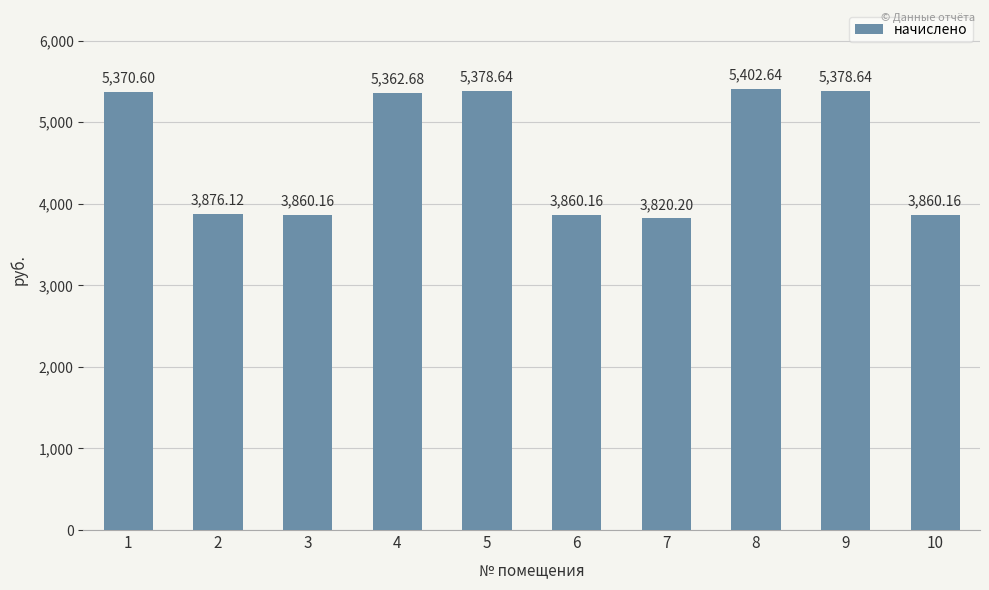

Is it true that the value at 9 is 5378.6?

True